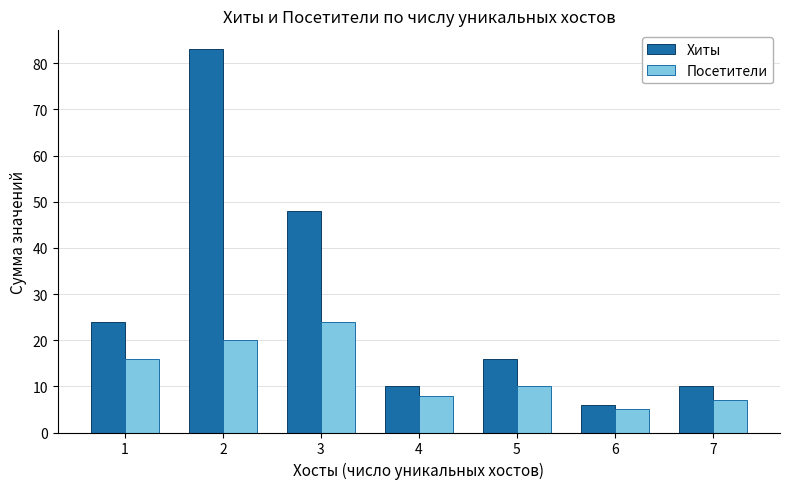

Rank the series by their average value, from highest to lowest.

Хиты, Посетители